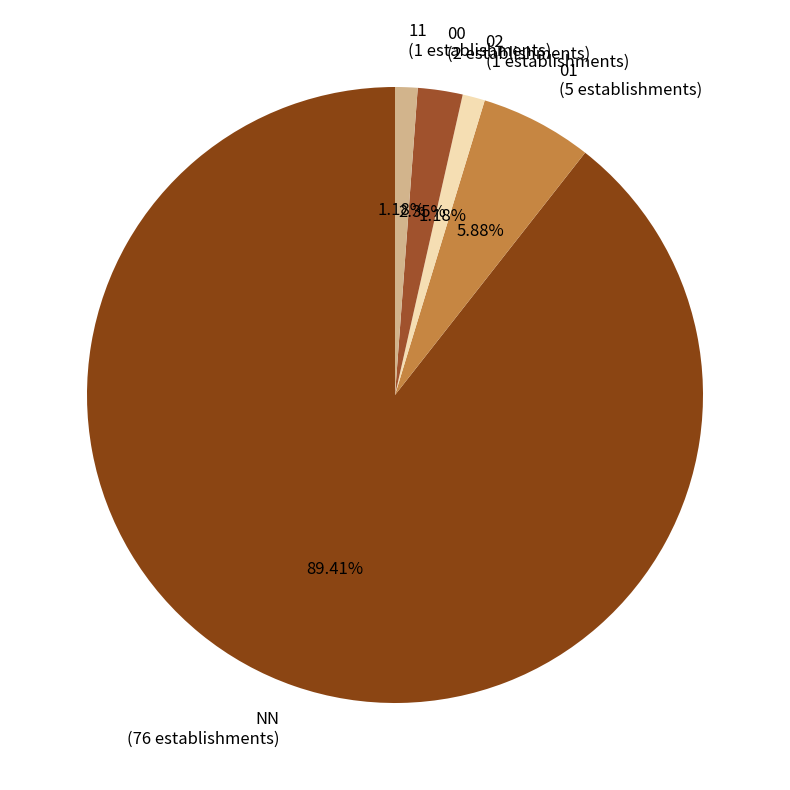

How many slices are in this pie chart?

5